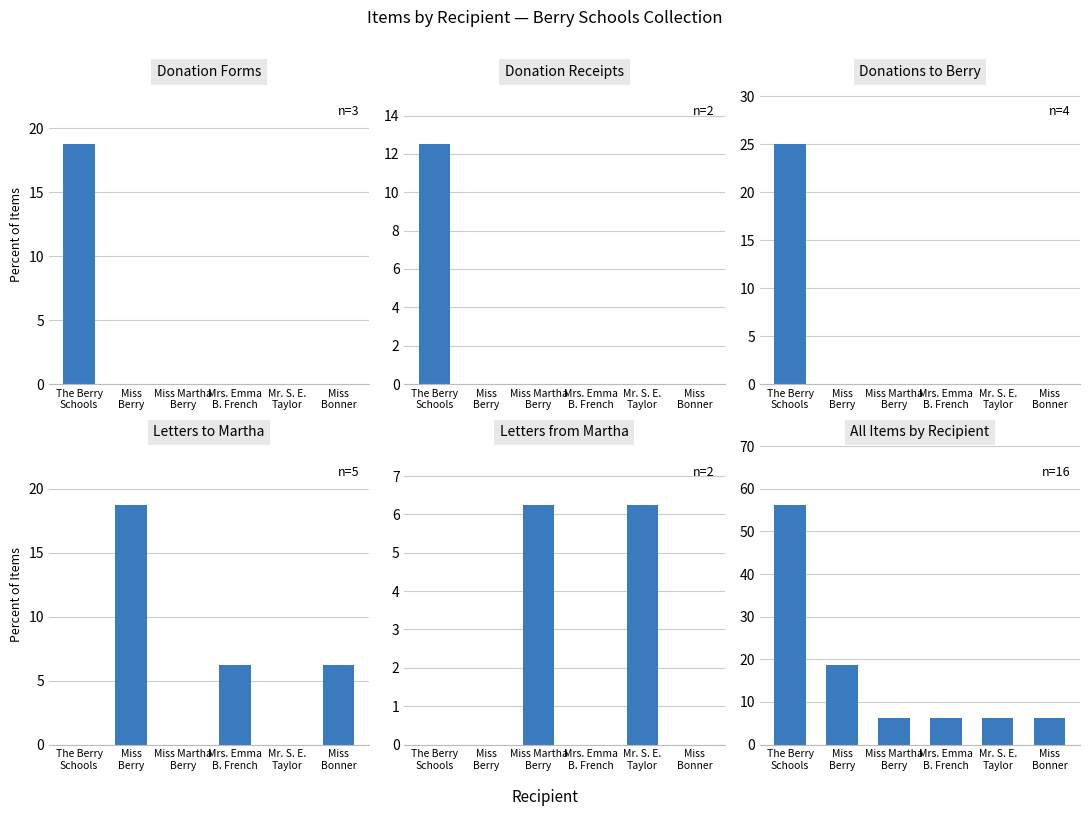

True or false: Letters from Martha has a value of 0.0 at Miss
Berry.

True